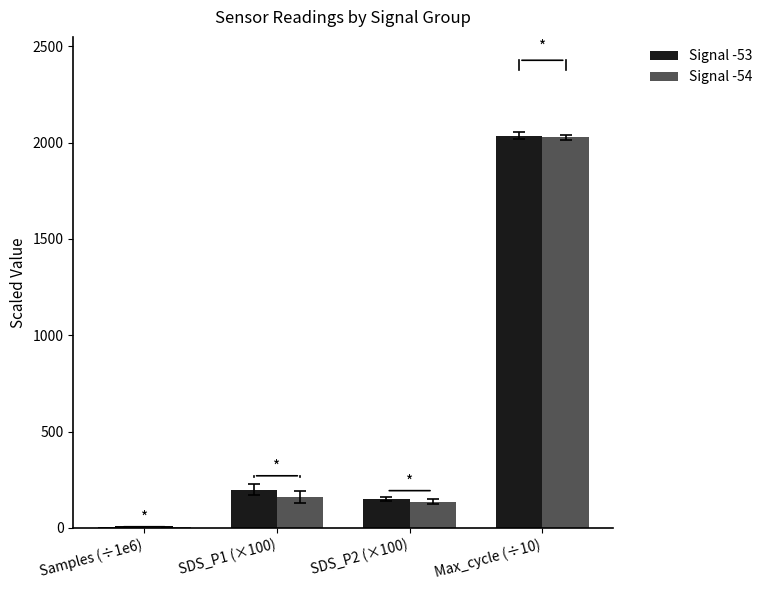

What is the total value across all series at SDS_P1 (×100)?

358.0